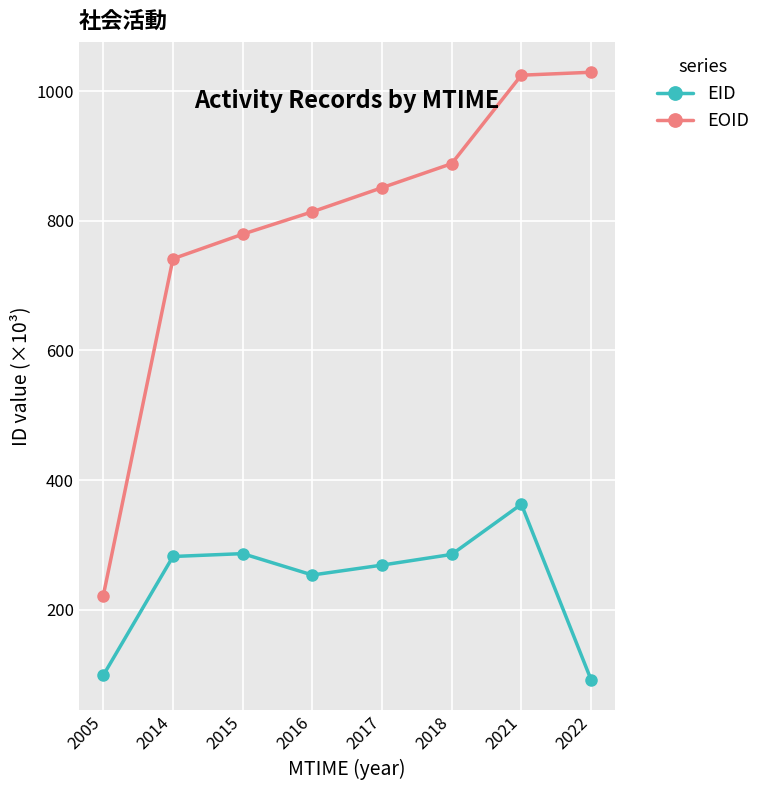

Which series has the widest spread of values?

EOID